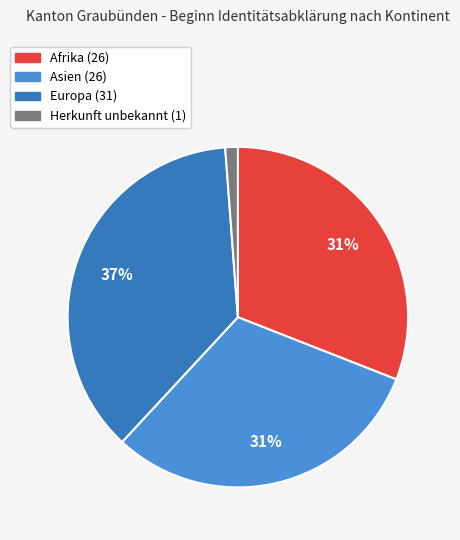

To the nearest percent, what is the average slice percentage?

25%